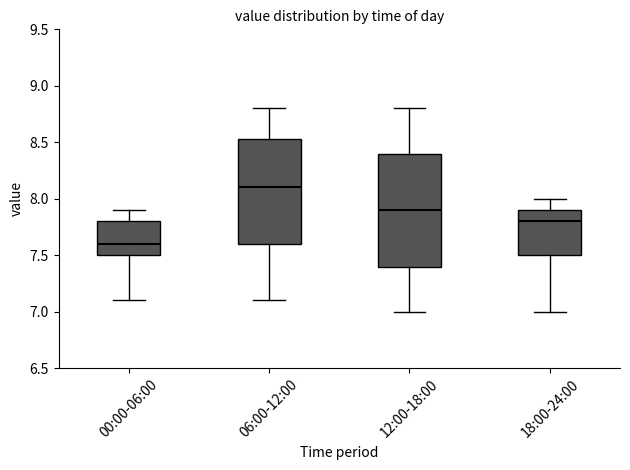

Which box has the lowest median line?

00:00-06:00